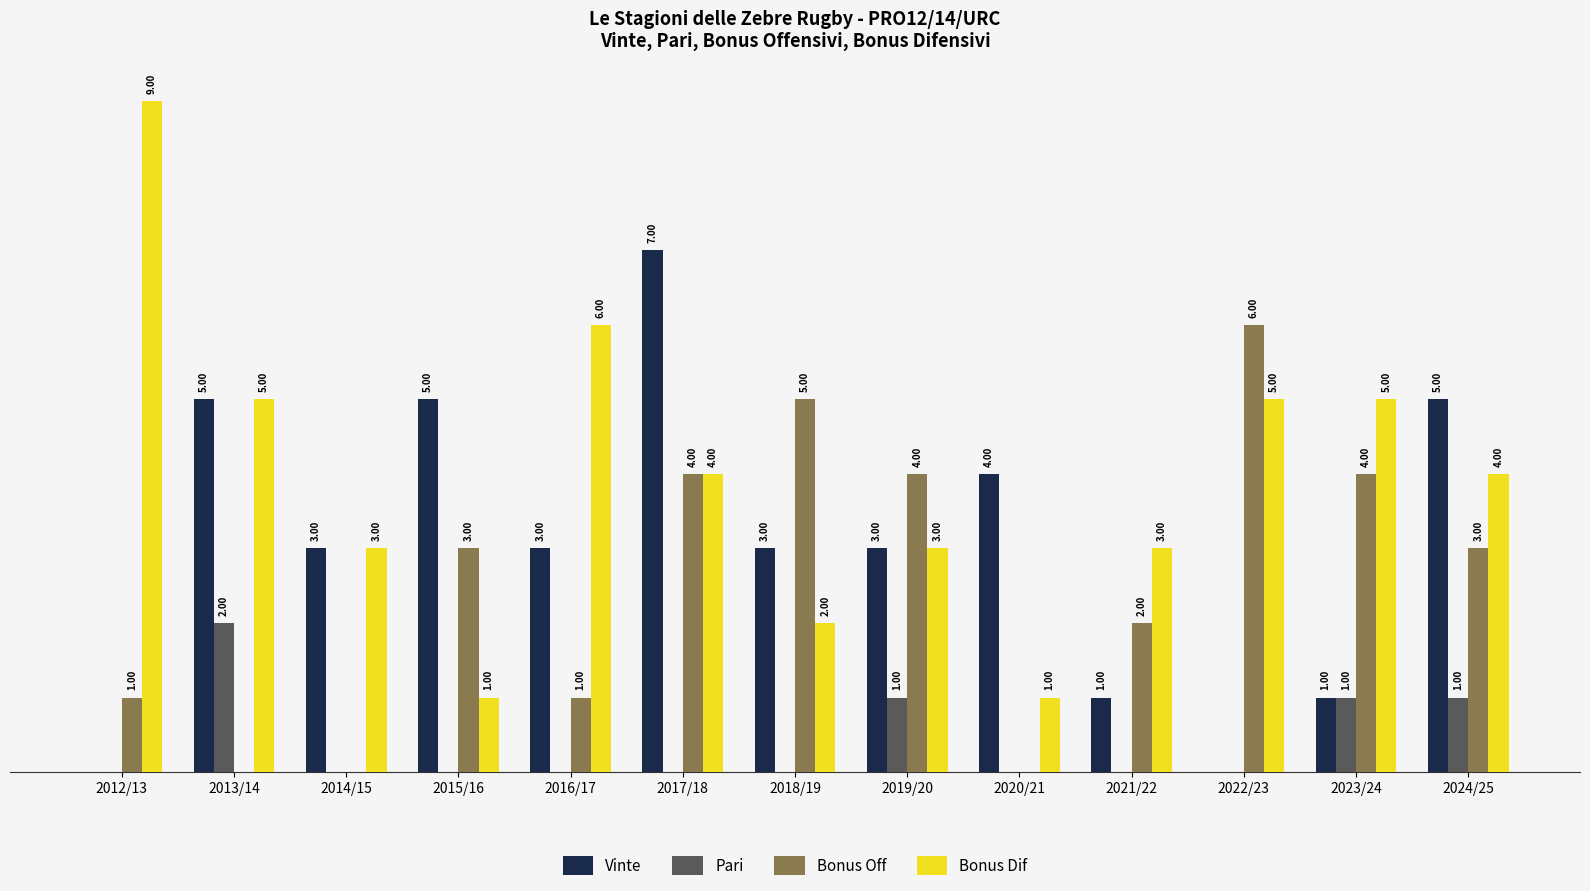

Which series has the largest total across all categories?

Bonus Dif